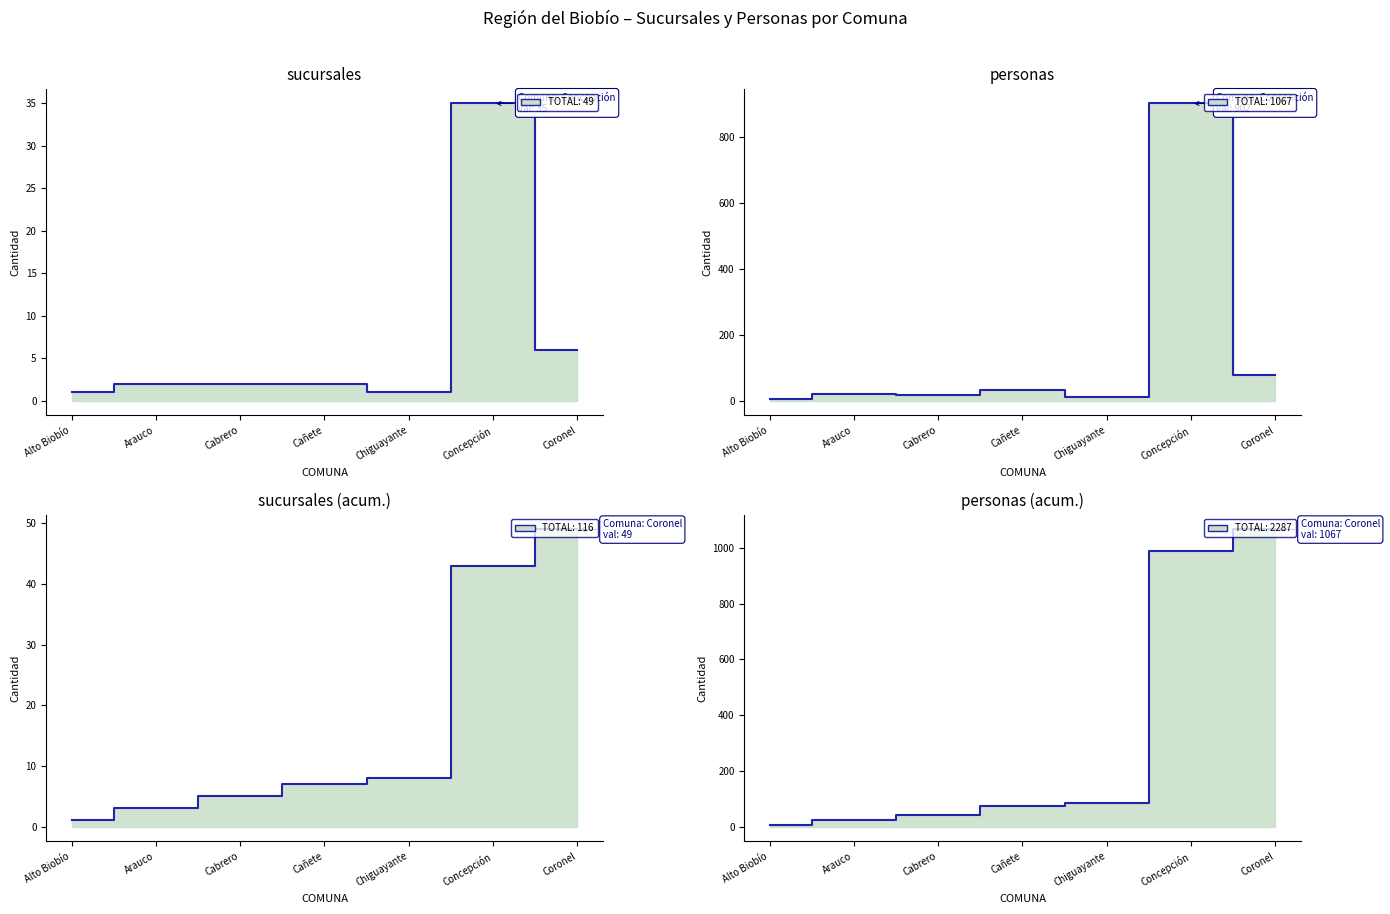

What is the average value of the Nro. Sucursales series?

7